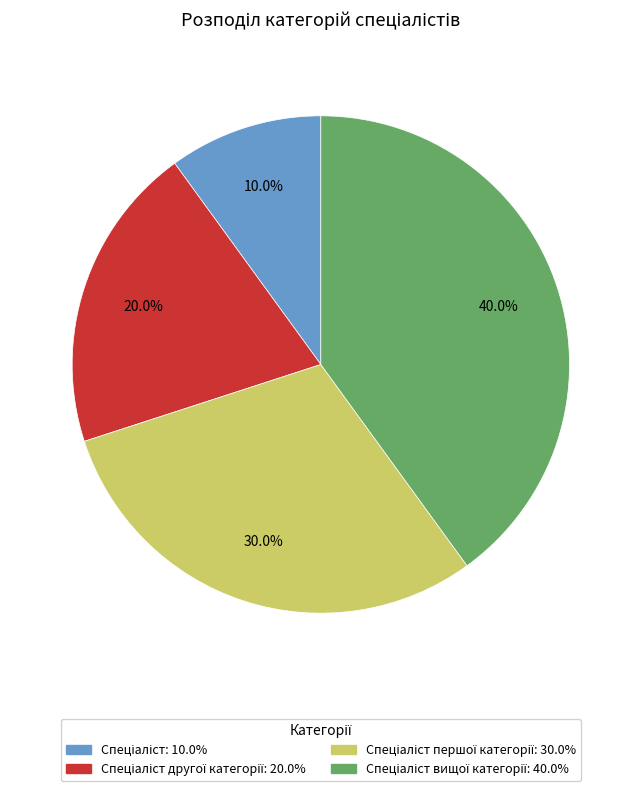

Is there a majority slice in this chart?

No